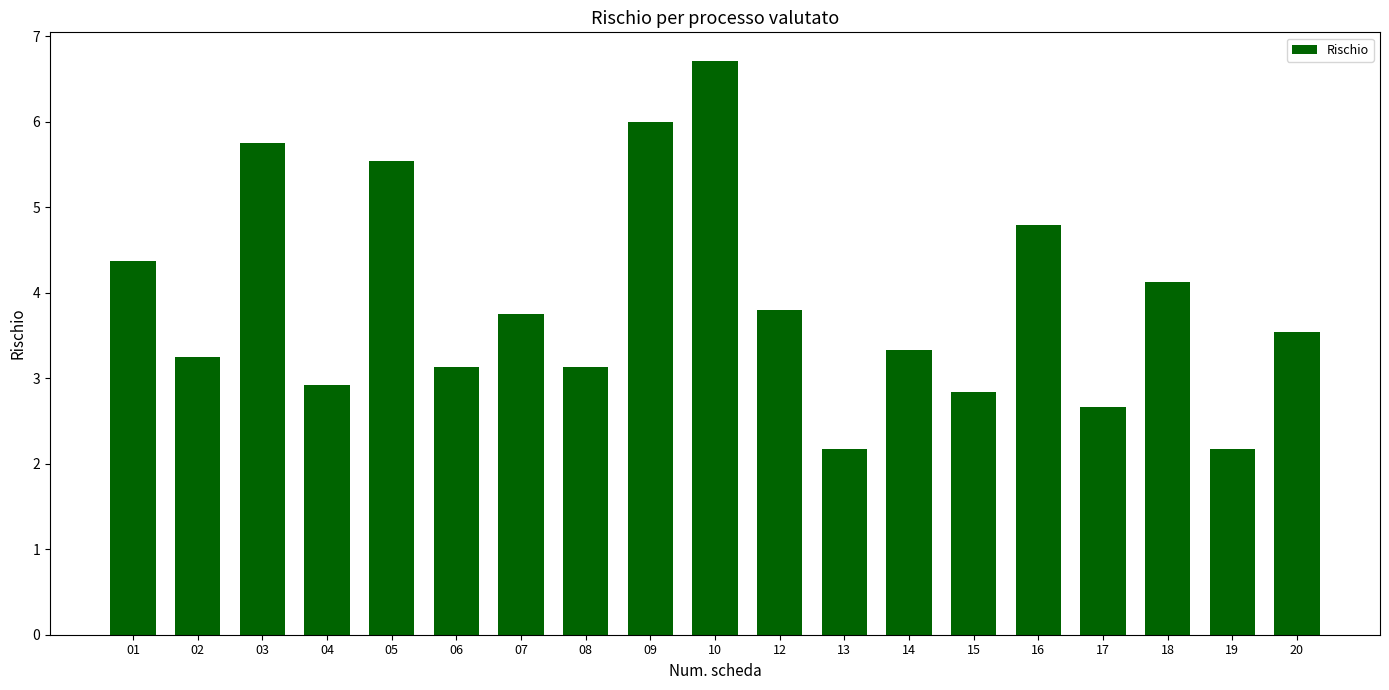

The chart shows a value of 4.5 at 10. True or false?

False